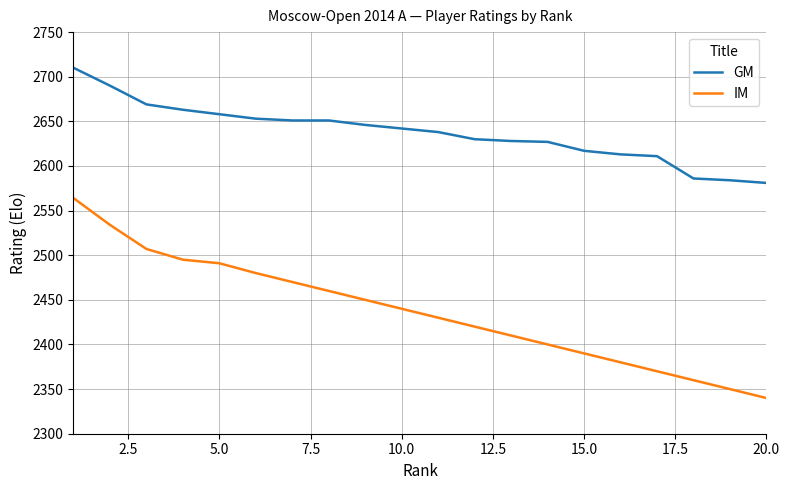

Rank the series by their maximum value, from lowest to highest.

IM, GM